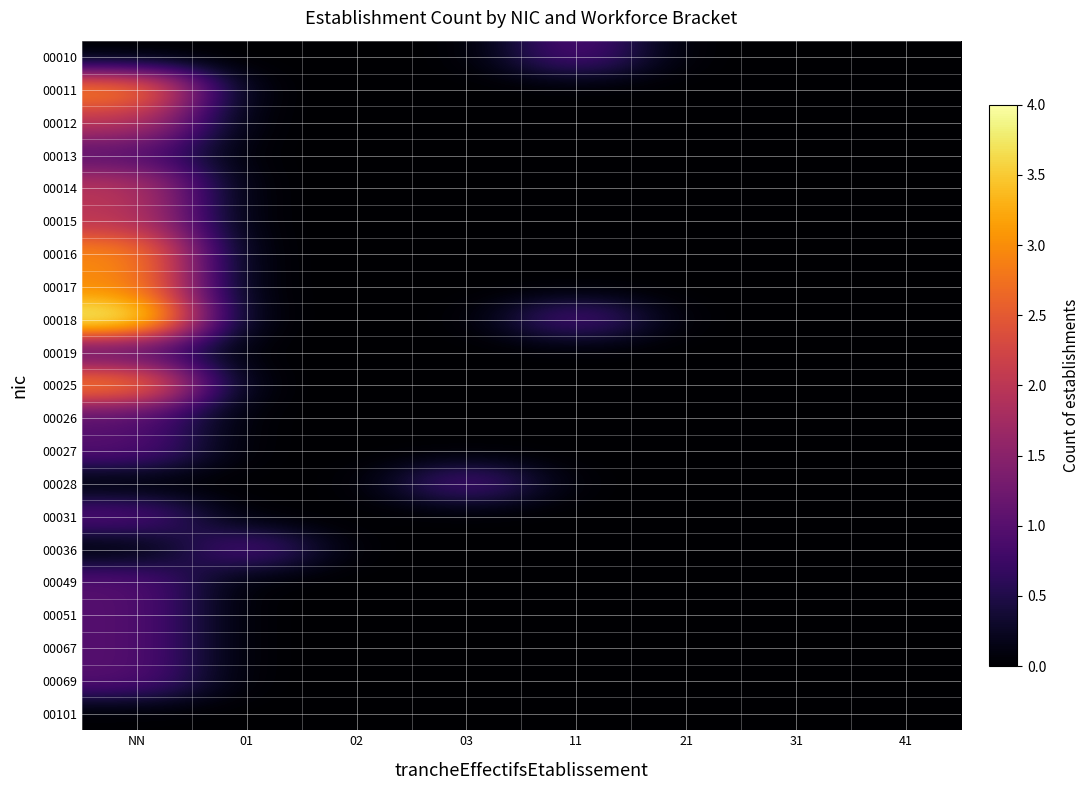

Which category has the highest value across all series?

NN